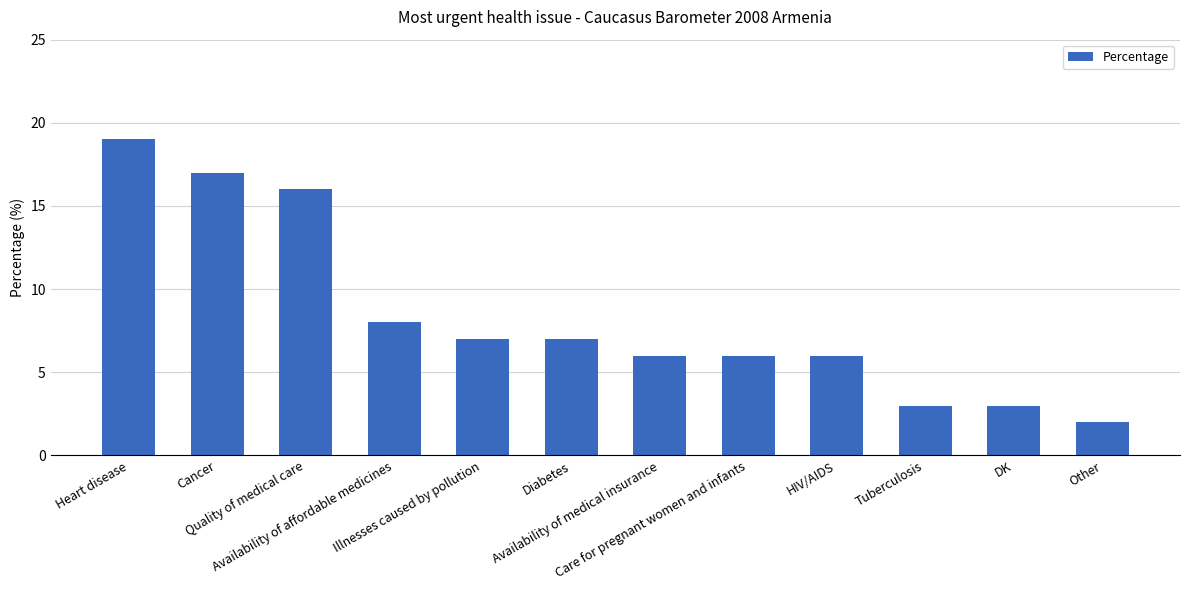

Are the bars horizontal?

No